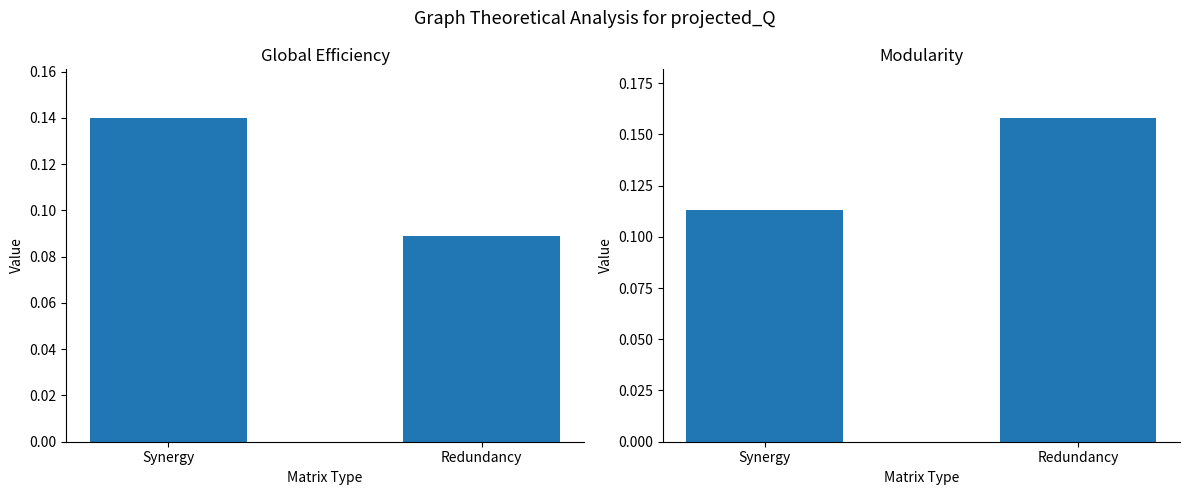

What is the average value of the Global Efficiency series?

0.1